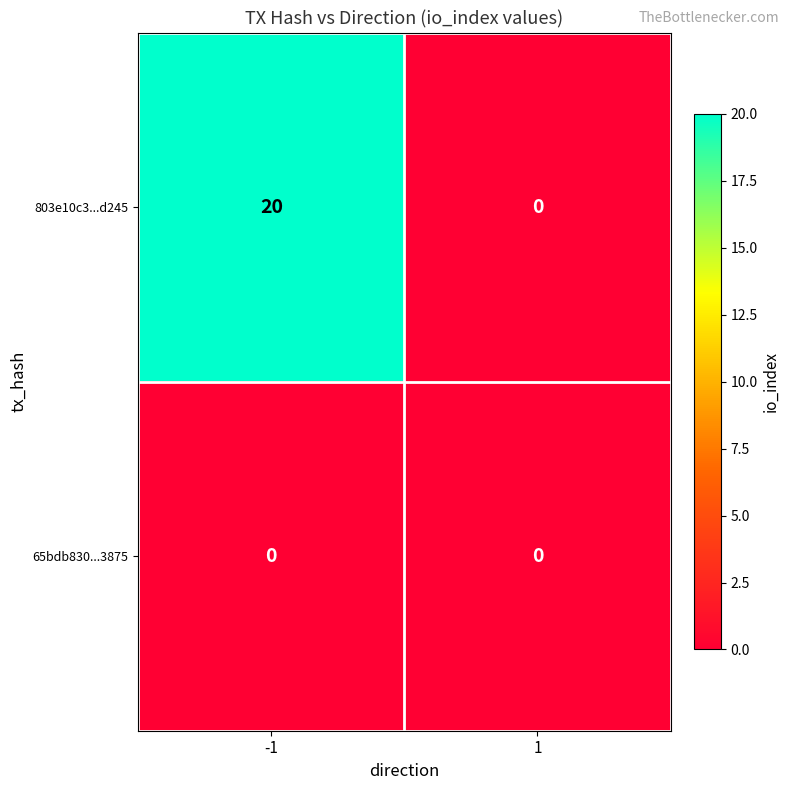

What is the average value of the 803e10c3...d245 series?

10